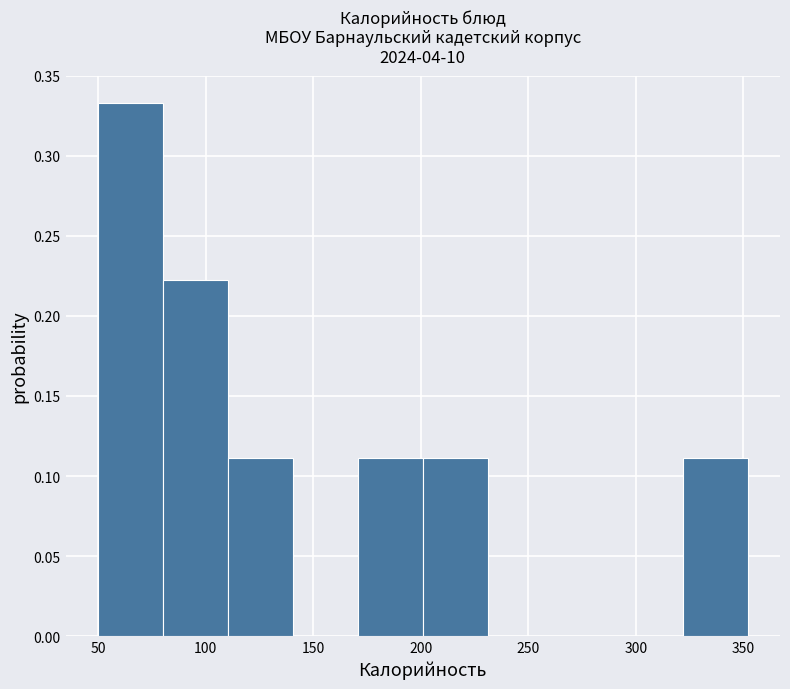

Reading left to right, transcribe this chart: for each bar, give the range it covers on the x-axis and its height. Neither the bar edges nor the heights are printed on the chart, so give them approximately, as read against the axes.

50 to 80: 0.335
80 to 110: 0.220
110 to 140: 0.110
140 to 170: 0
170 to 200: 0.110
200 to 230: 0.110
230 to 260: 0
260 to 290: 0
290 to 320: 0
320 to 350: 0.110